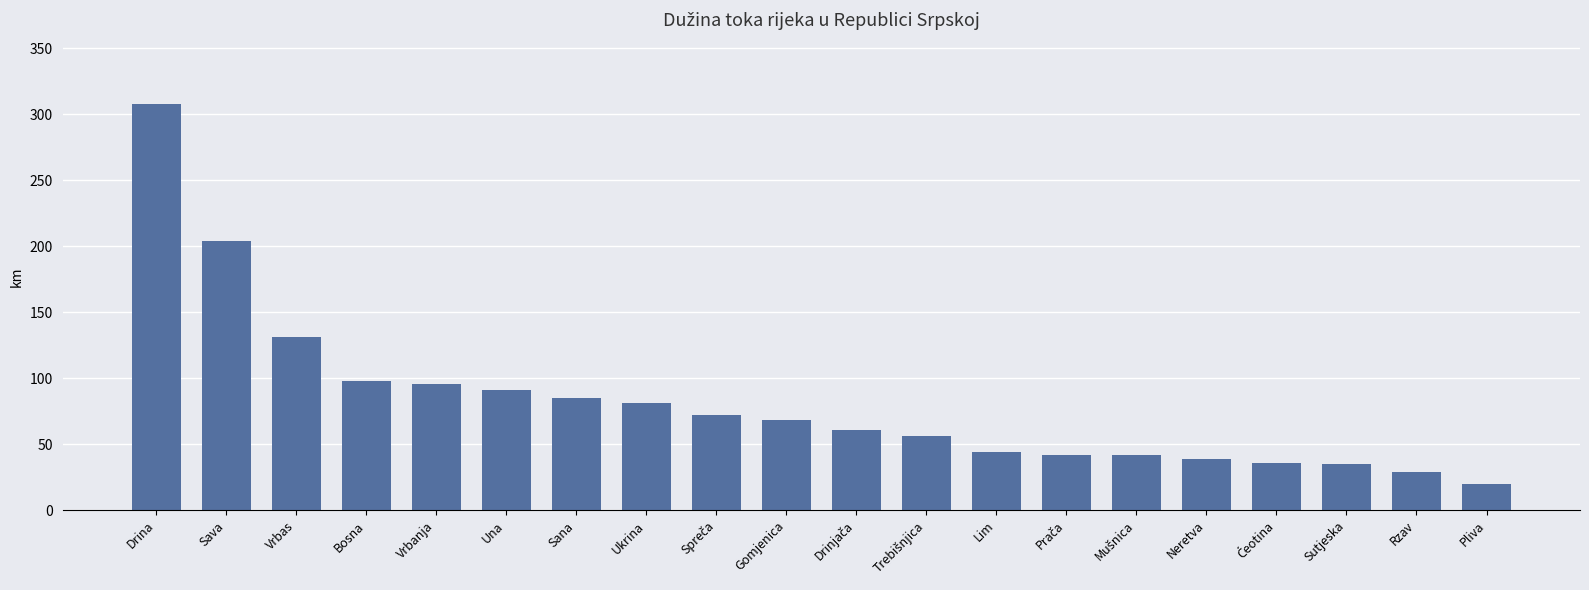

At which category does the chart reach its peak across all series?

Drina